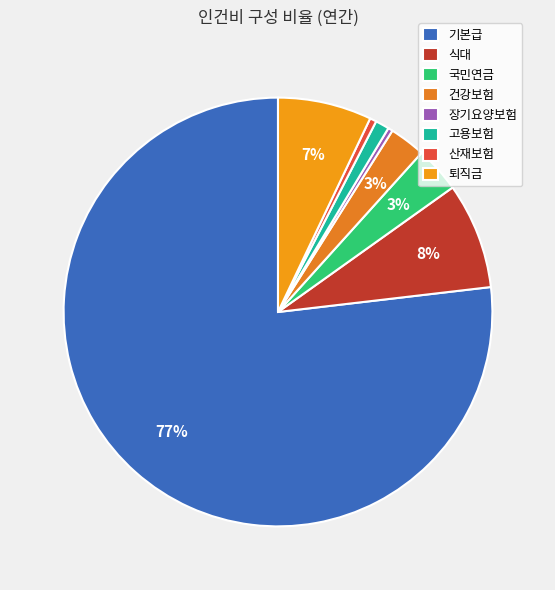

What is the change in value from 국민연금 to 고용보험?

-726323.1